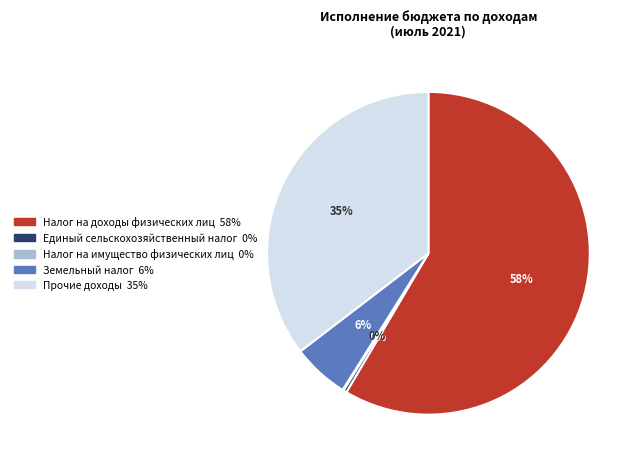

To the nearest percent, what is the average slice percentage?

20%